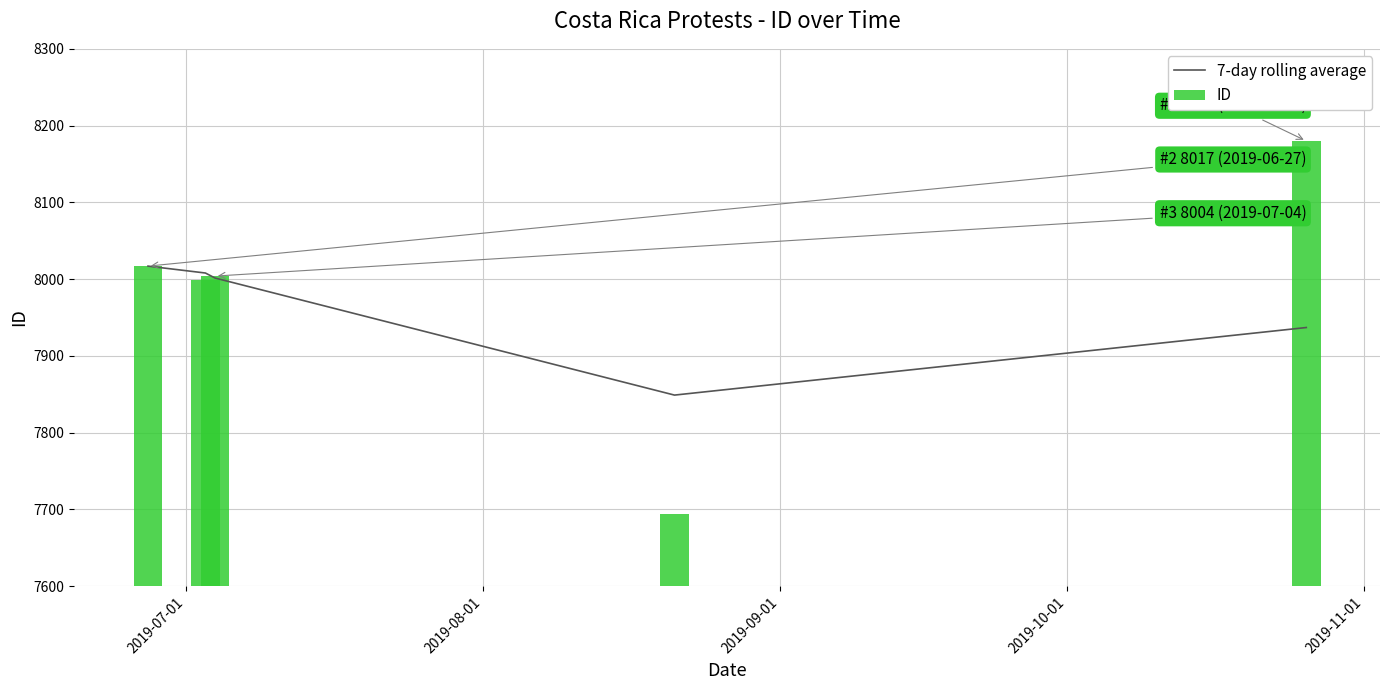

What is the smallest value displayed?

7694.0